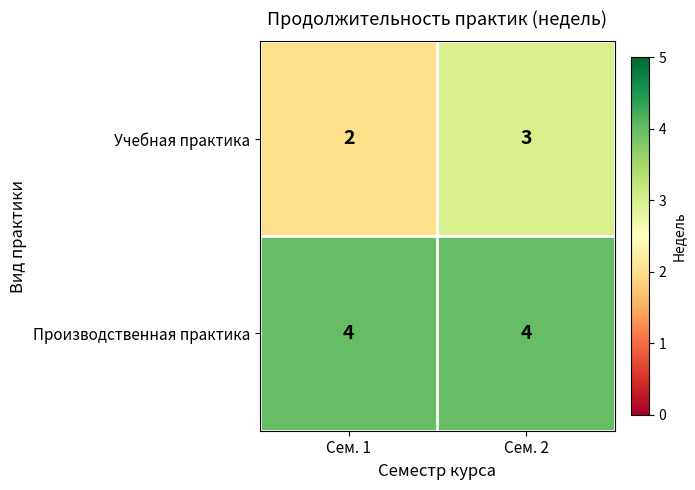

Rank the series at Сем. 1 from highest to lowest value.

Производственная практика, Учебная практика